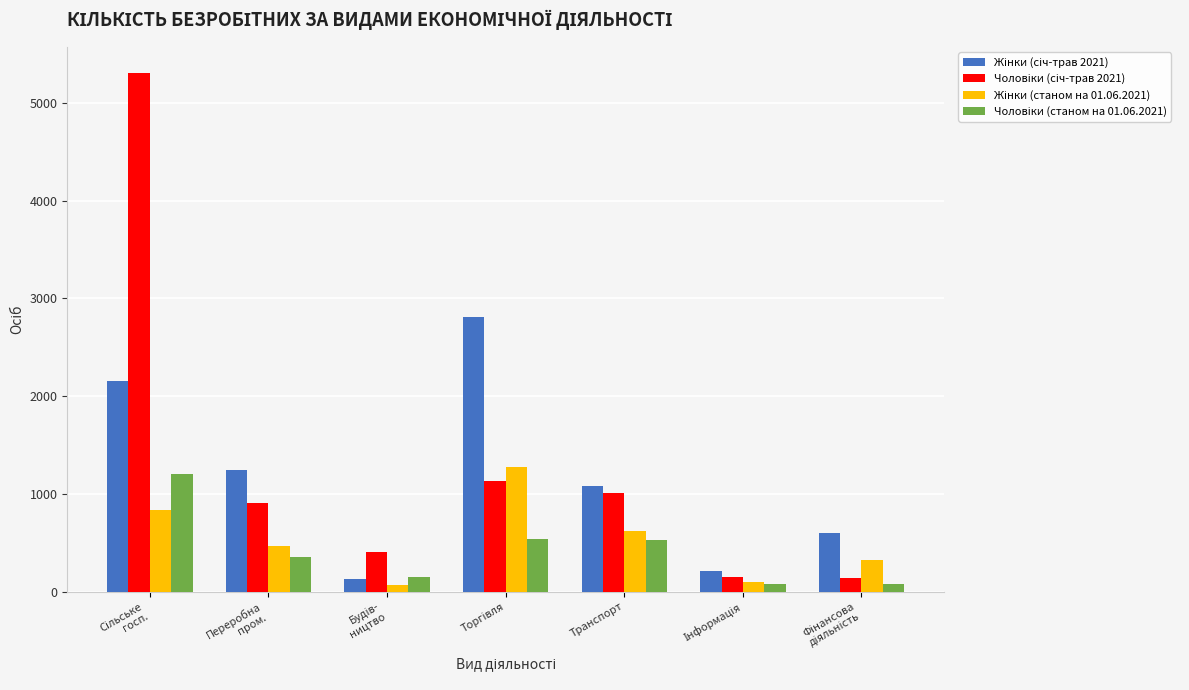

What is the spread (max minus min) of values at Транспорт?

556